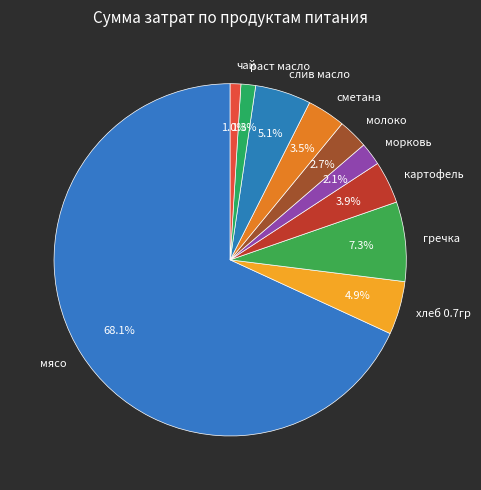

To the nearest percent, what is the average slice percentage?

10%